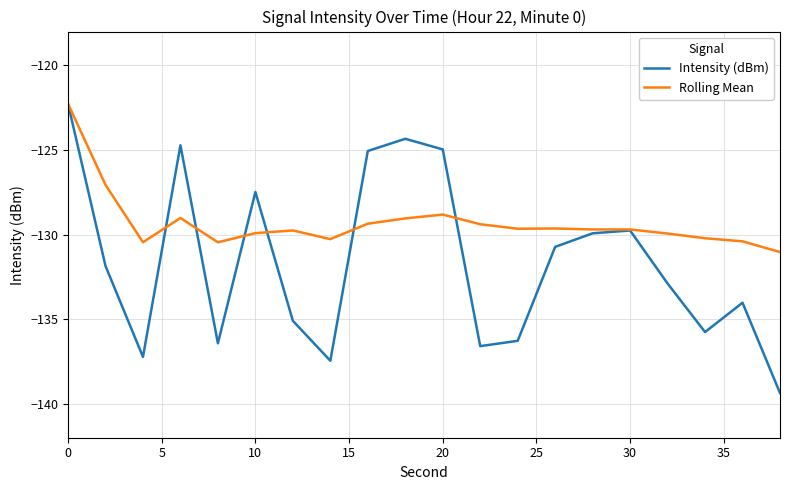

Which series has the largest total across all categories?

Rolling Mean